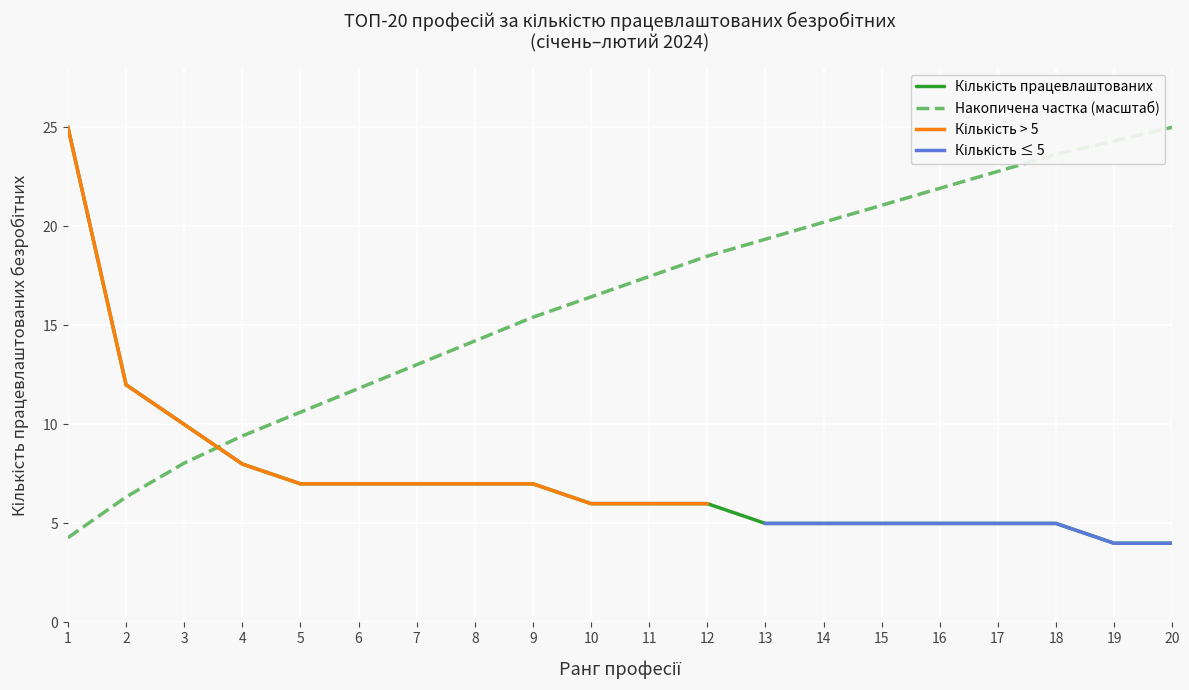

At how many categories does at least one series exceed 16?

12